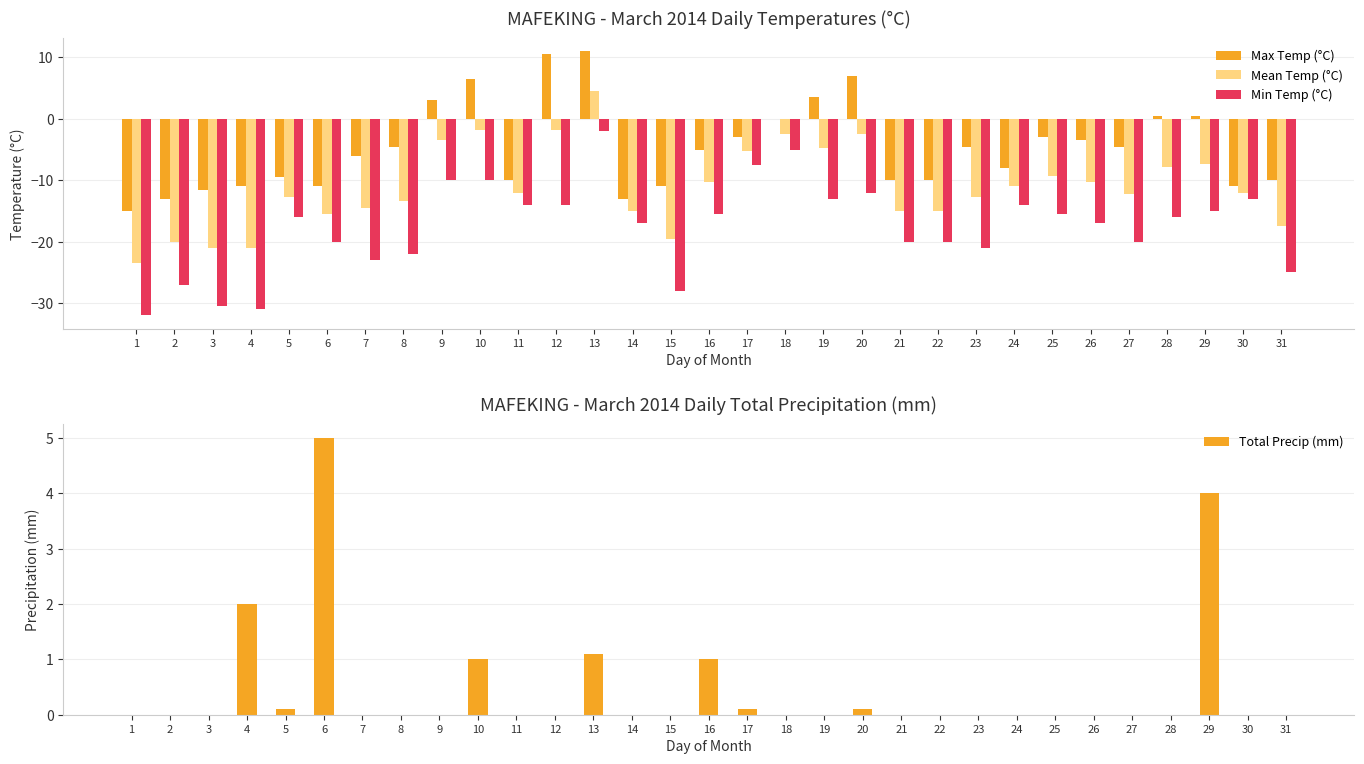

At which label does Mean Temp (°C) reach its minimum?

1